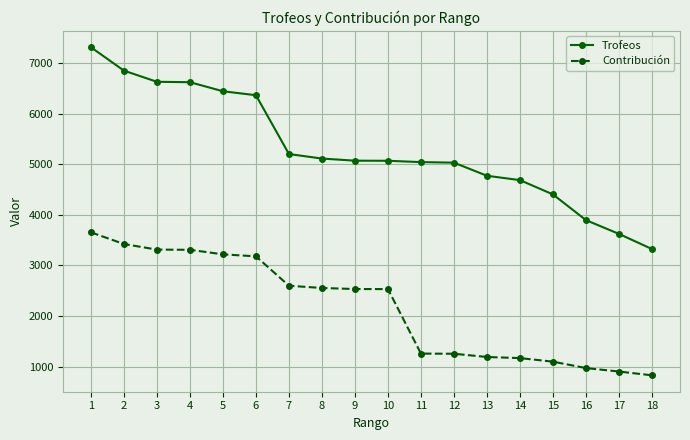

At which label does Trofeos first exceed 5070?

1